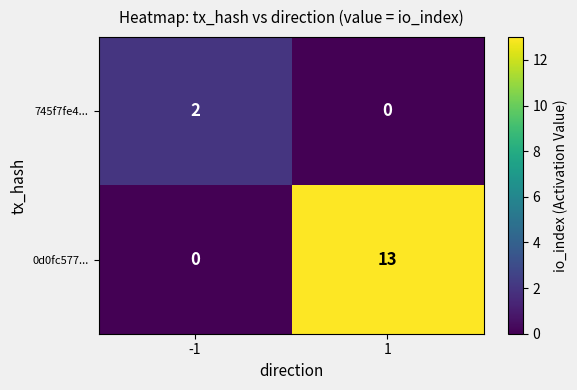

Rank the series by their average value, from highest to lowest.

0d0fc577..., 745f7fe4...